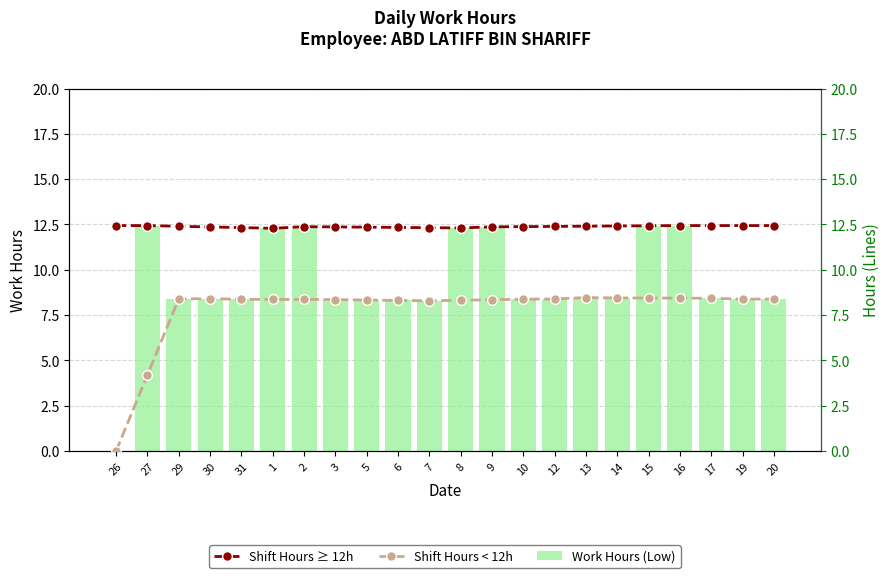

How many values in the Work Hours (Low) series exceed 8?

21